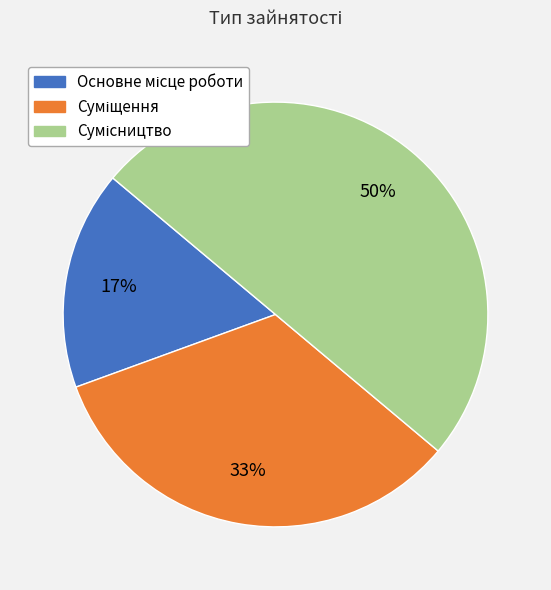

How many segments does this pie chart have?

3